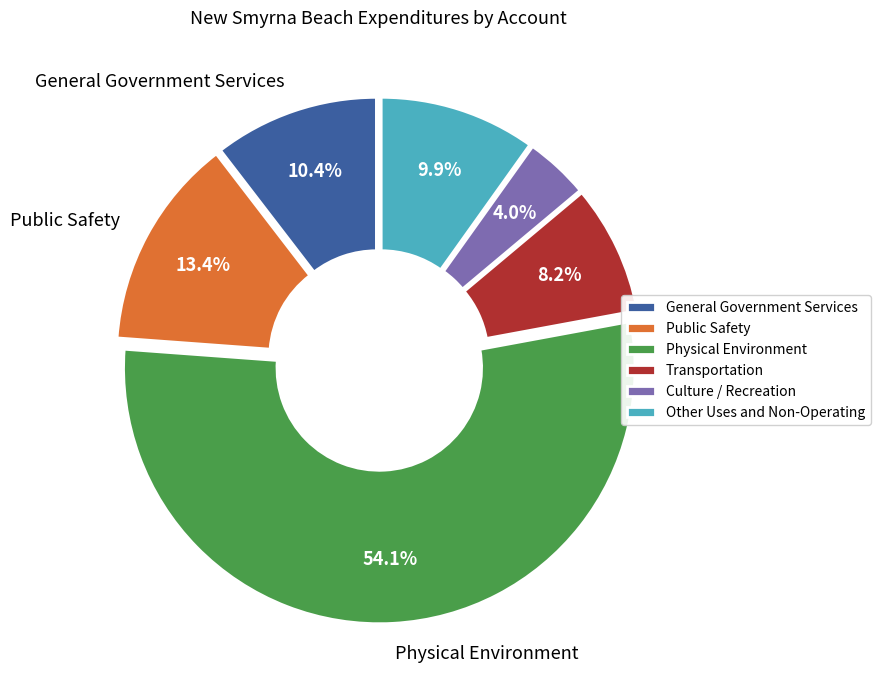

How much of the chart is everything except Transportation?

91.8%